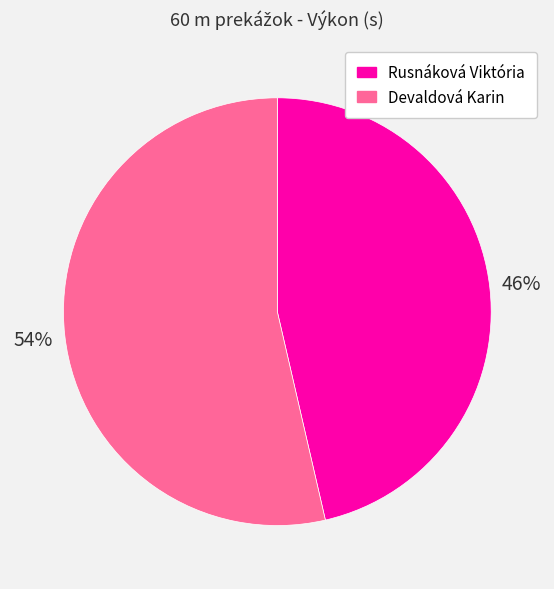

Combined, do Devaldová Karin and Rusnáková Viktória account for over 50%?

Yes